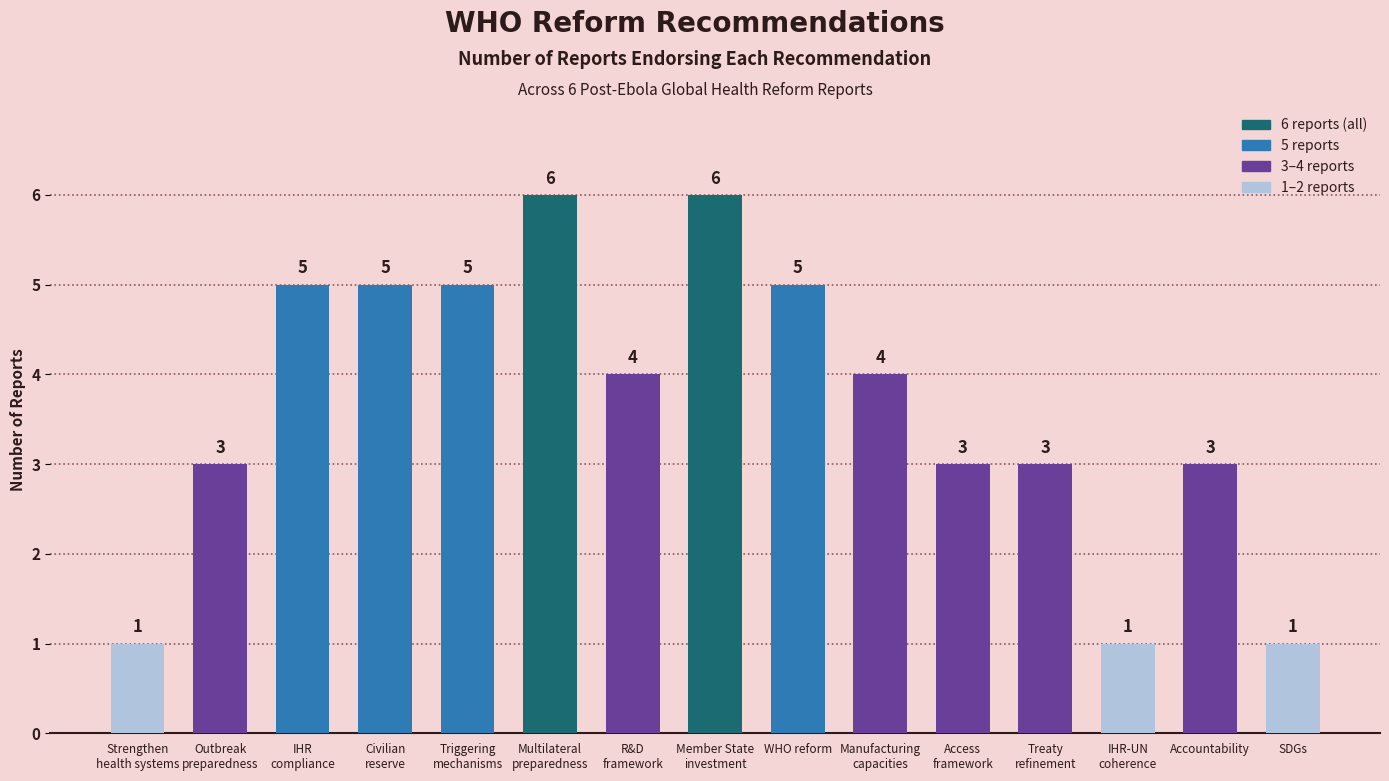

What position from the left is IHR-UN
coherence?

13